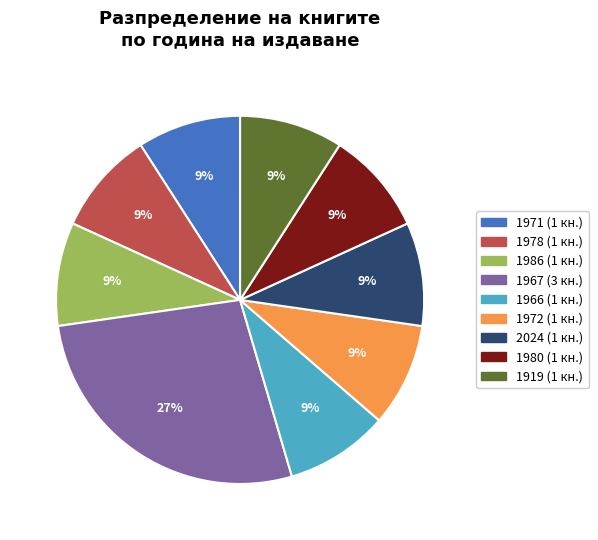

How many segments does this pie chart have?

9